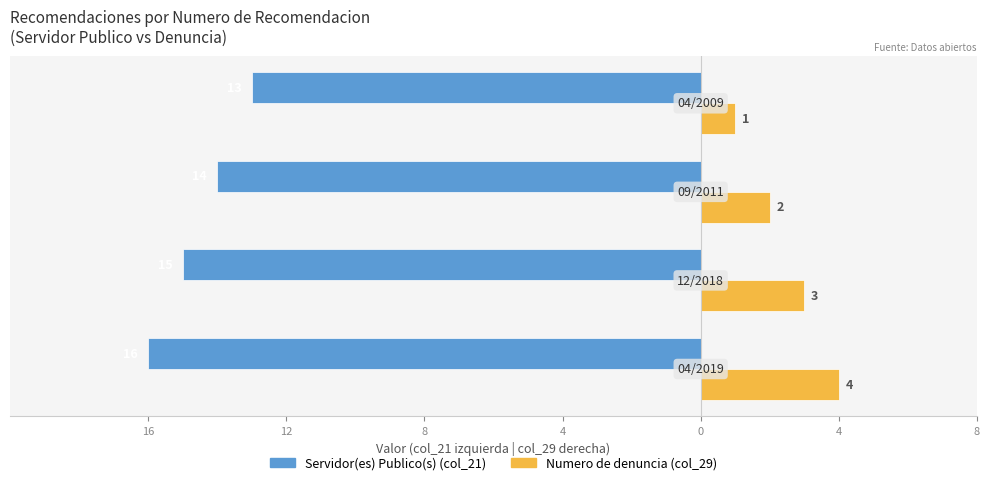

Reading right to left, what are all the values shown in this chart?

Servidor(es) Publico(s): 4=-13	8=-14	12=-15	16=-16
Numero de denuncia (col_29 offset): 4=1	8=2	12=3	16=4